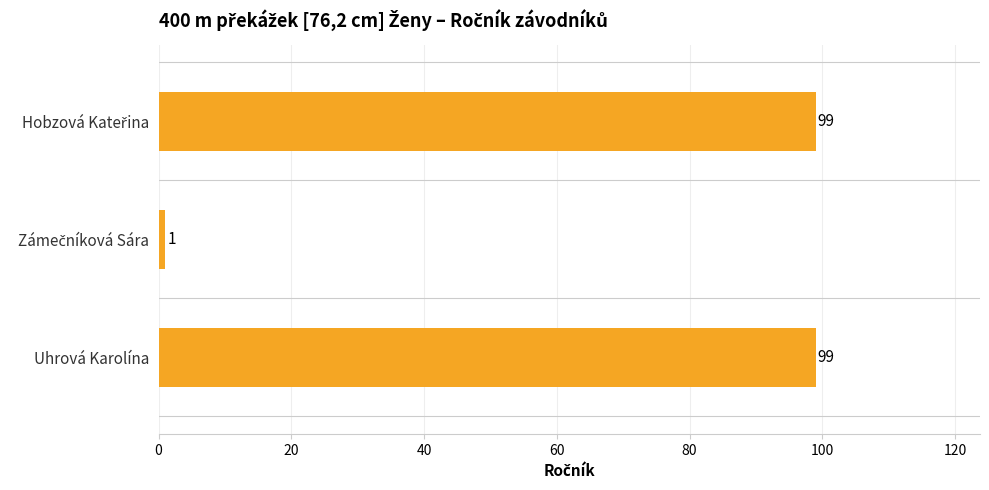

What is the sum of all values?

199